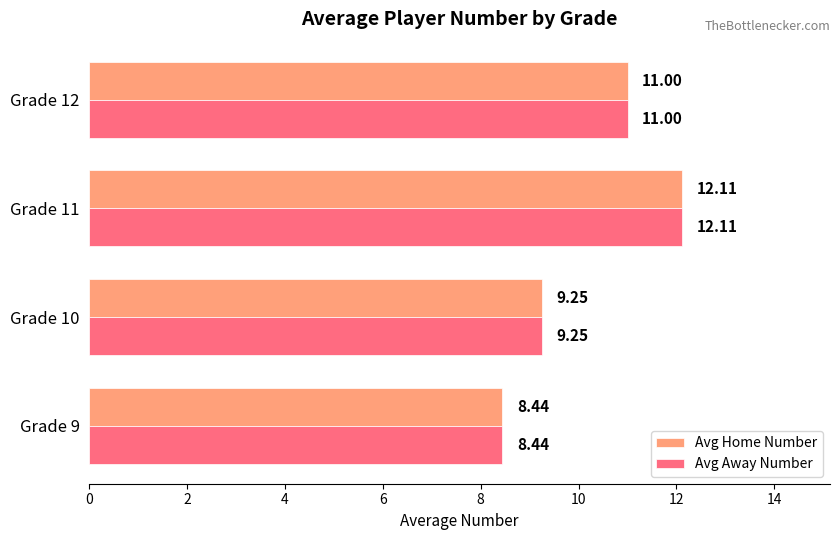

What is the sum of all Avg Away Number values?

40.8